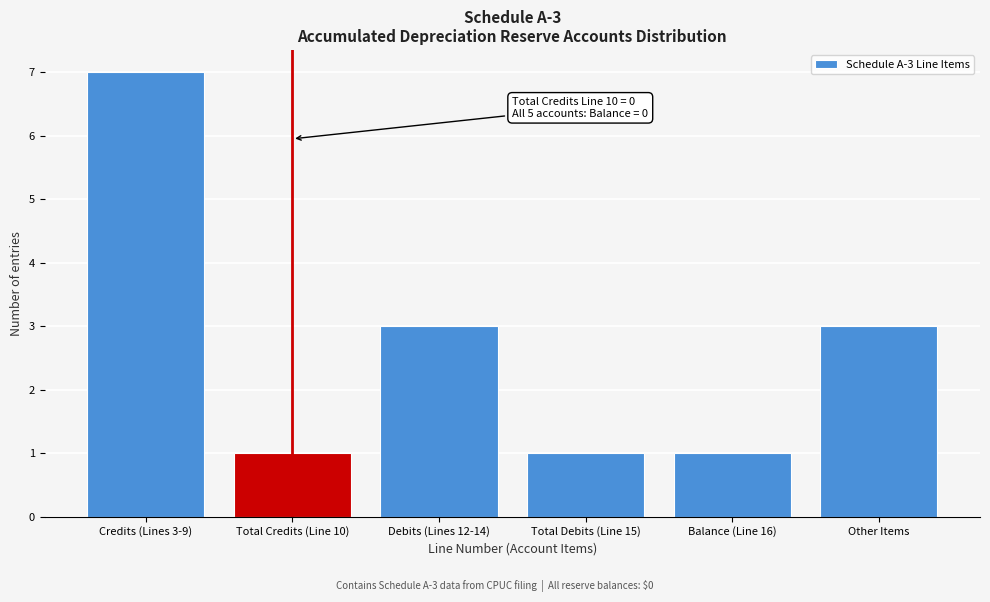

Reading left to right, list all the values displayed in this chart.

Credits (Lines 3-9)=7	Total Credits (Line 10)=1	Debits (Lines 12-14)=3	Total Debits (Line 15)=1	Balance (Line 16)=1	Other Items=3